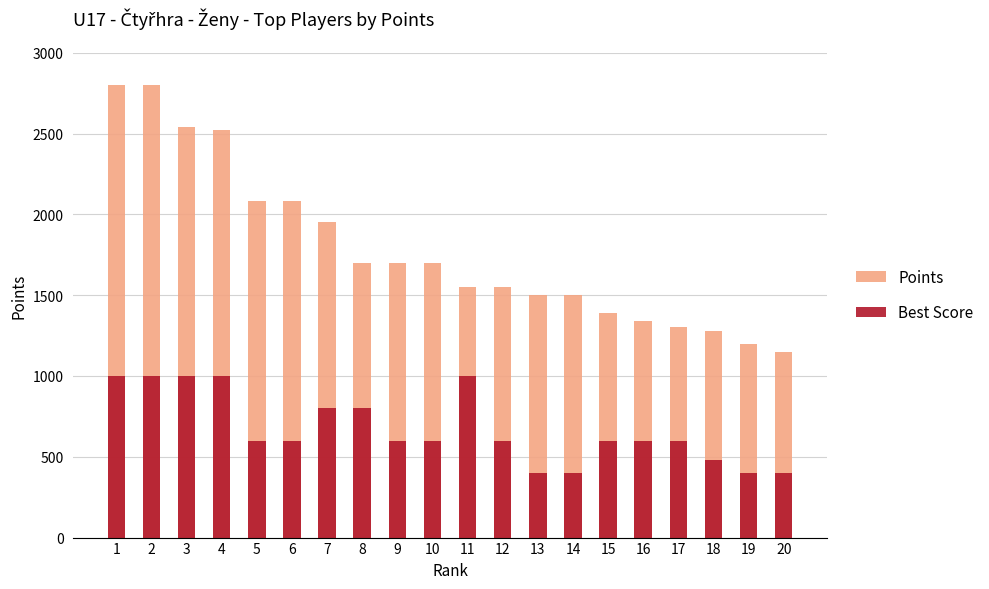

Rank the series by their maximum value, from highest to lowest.

Points, Best Score